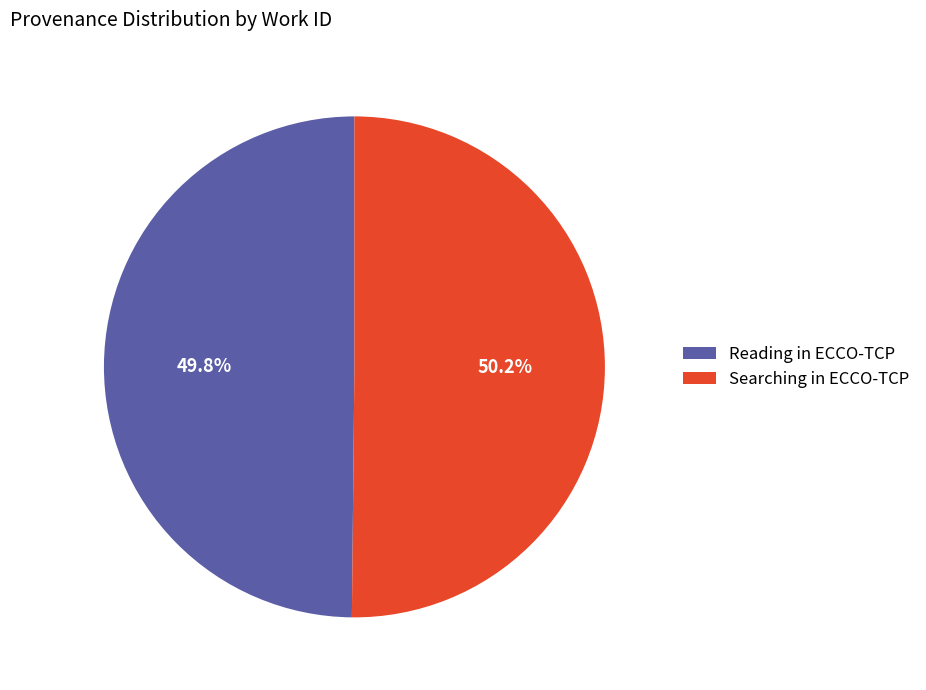

How many segments does this pie chart have?

2